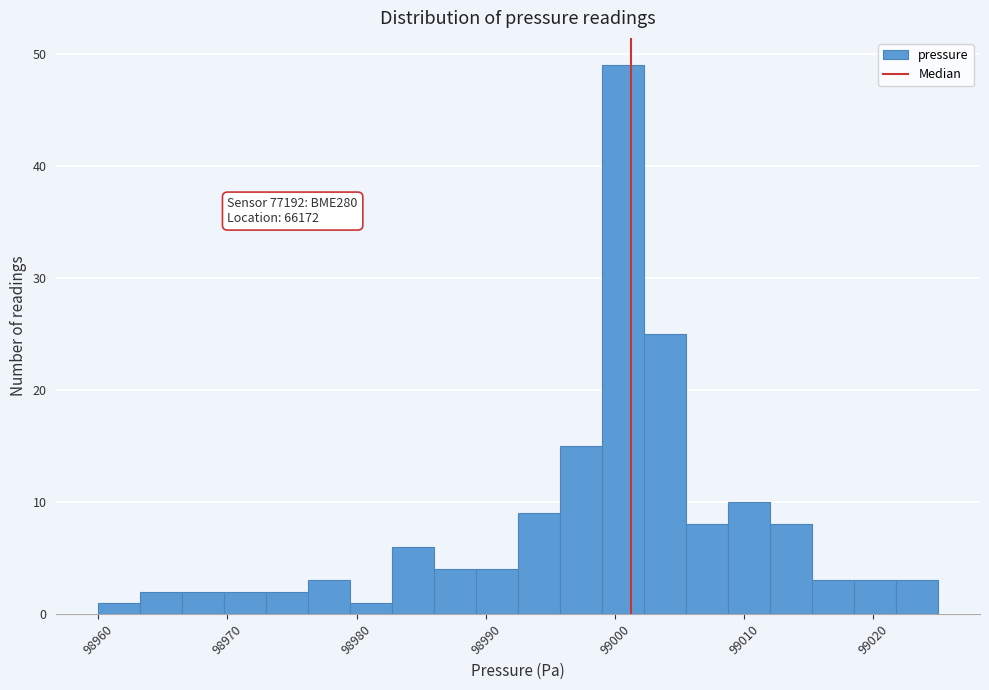

Read against the x-axis, roughly where is the centre of the tallest bar?

99001